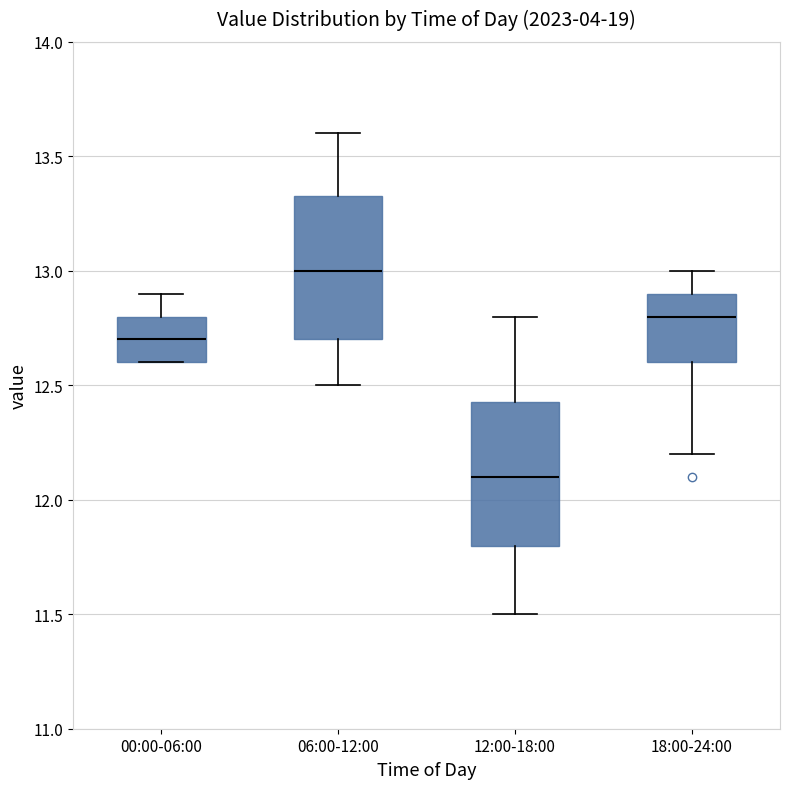

Where does the upper whisker of the box for 06:00-12:00 end on the y-axis? The values are not printed on the chart, so give them approximately, as read against the axis.

13.60